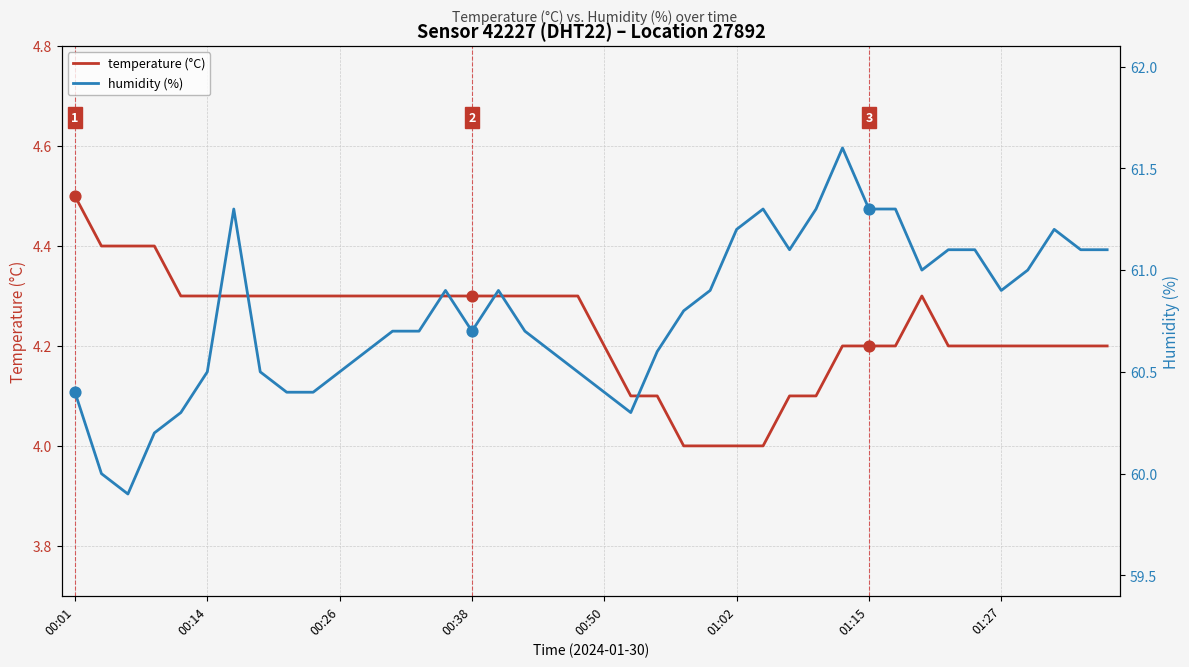

Which series has the largest total across all categories?

humidity (%)